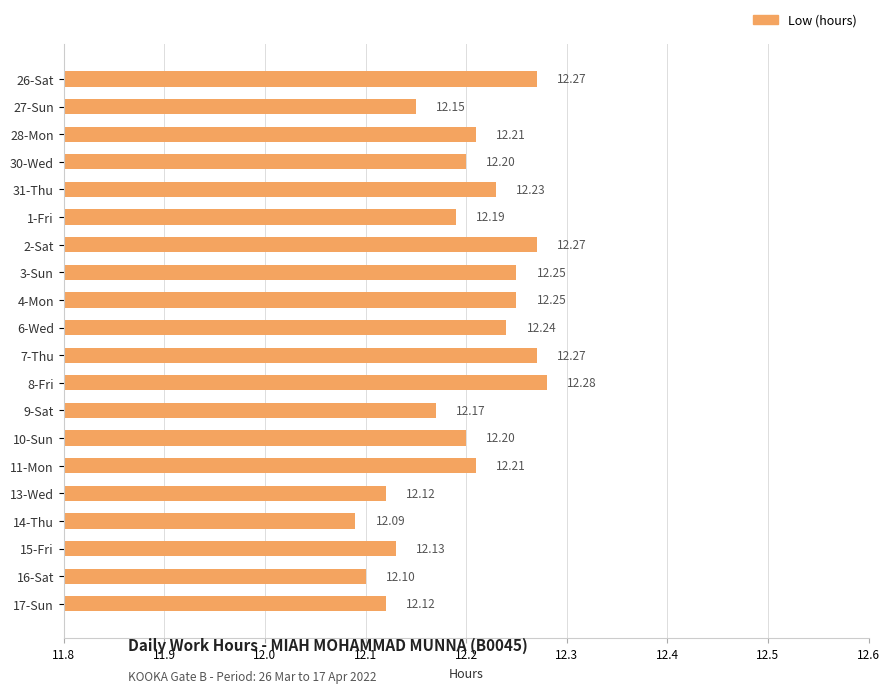

What is the sum of the values at 9-Sat and 30-Wed?

24.4